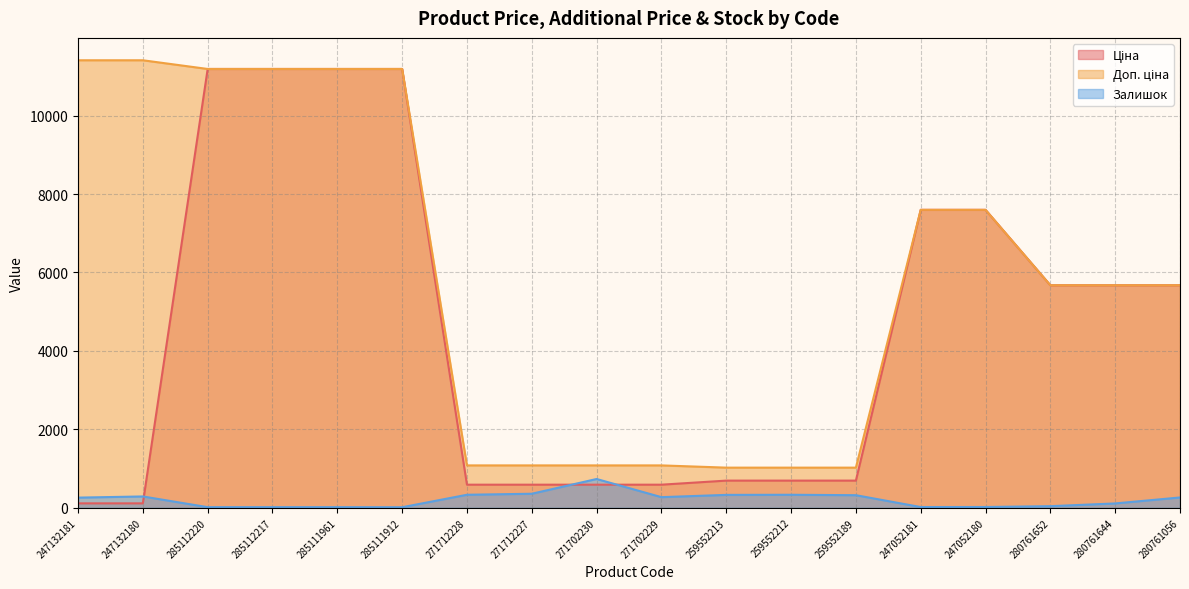

What is the difference between the Доп. ціна values at 280761644 and 271702230?

4592.2